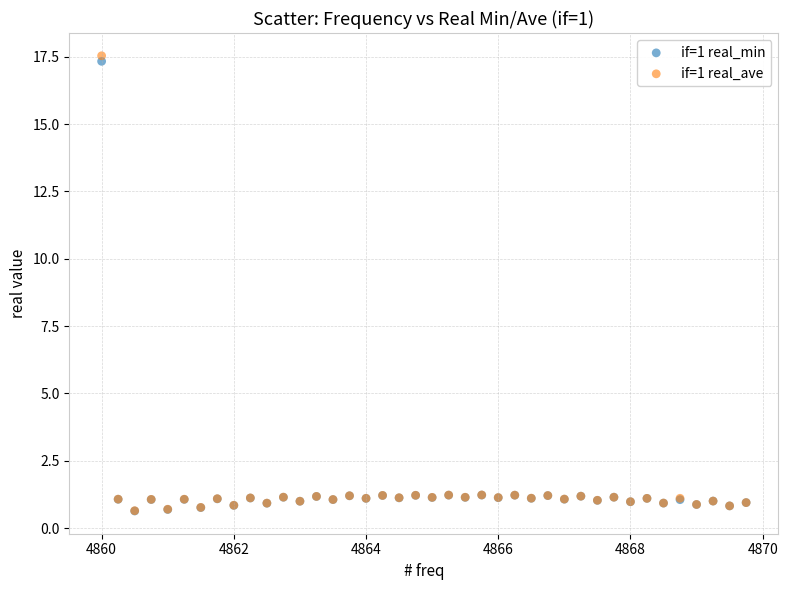

Which series contains the highest Y value?

if=1 real_ave